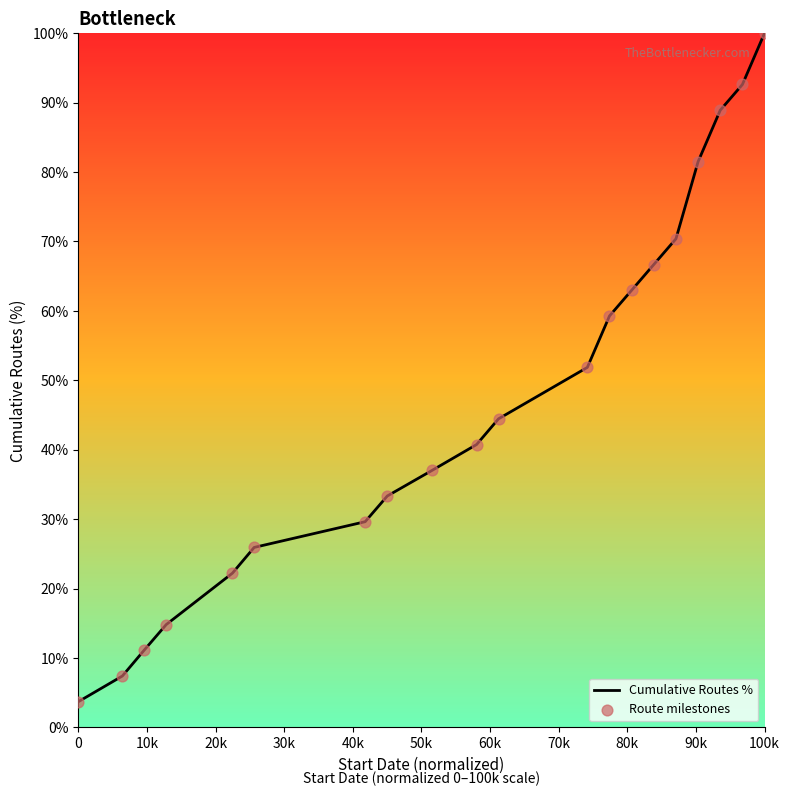

What is the difference between the maximum and minimum values?

96.3